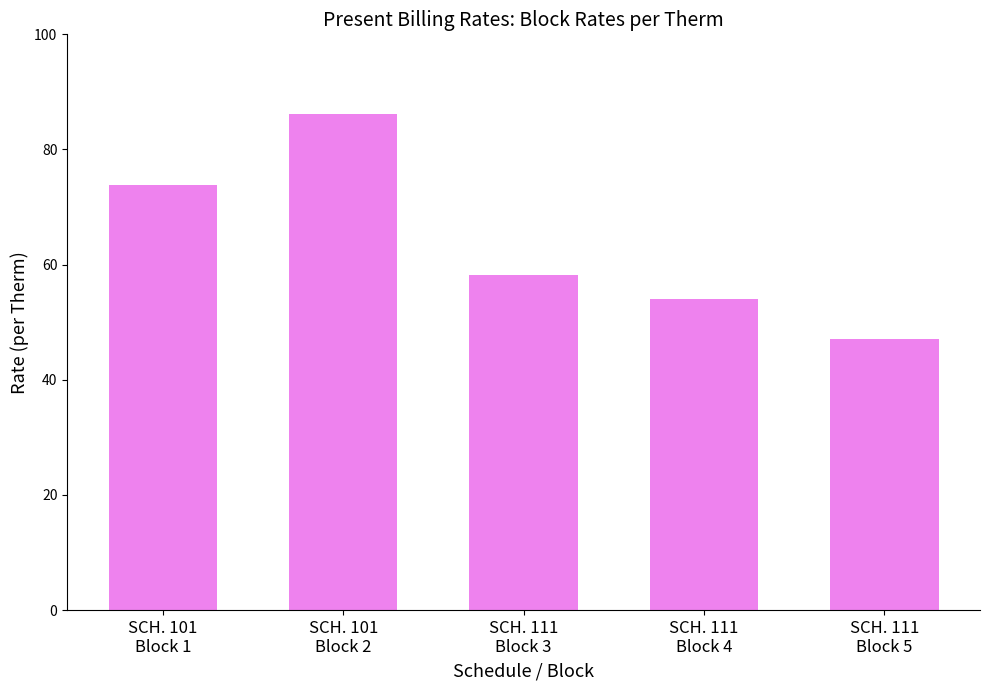

What is the label of the 1st bar from the left?

SCH. 101
Block 1